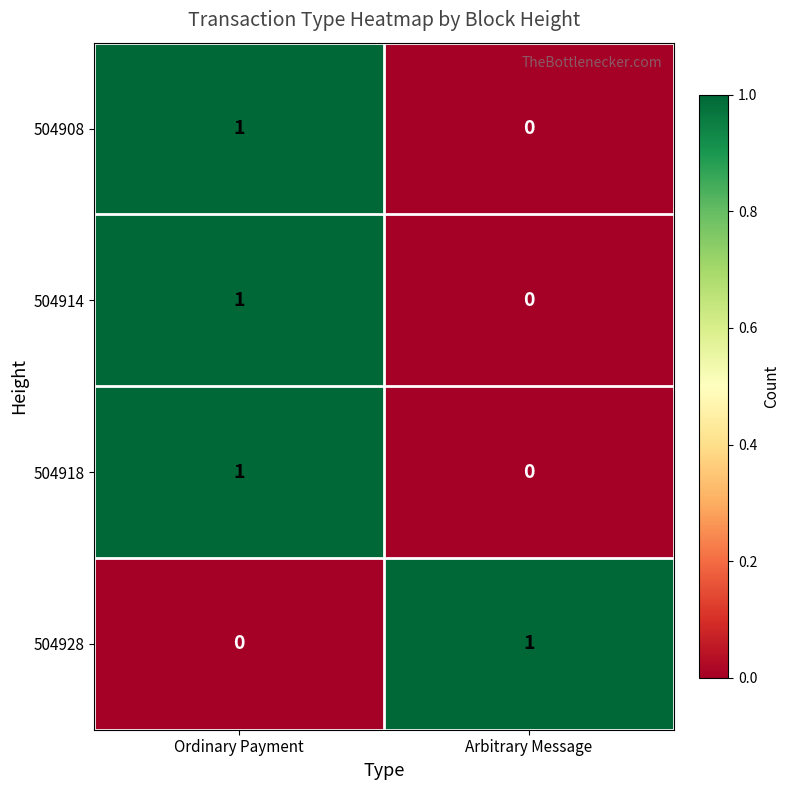

Reading right to left, transcribe all the data shown in this chart.

504908: Arbitrary Message=0	Ordinary Payment=1
504914: Arbitrary Message=0	Ordinary Payment=1
504918: Arbitrary Message=0	Ordinary Payment=1
504928: Arbitrary Message=1	Ordinary Payment=0